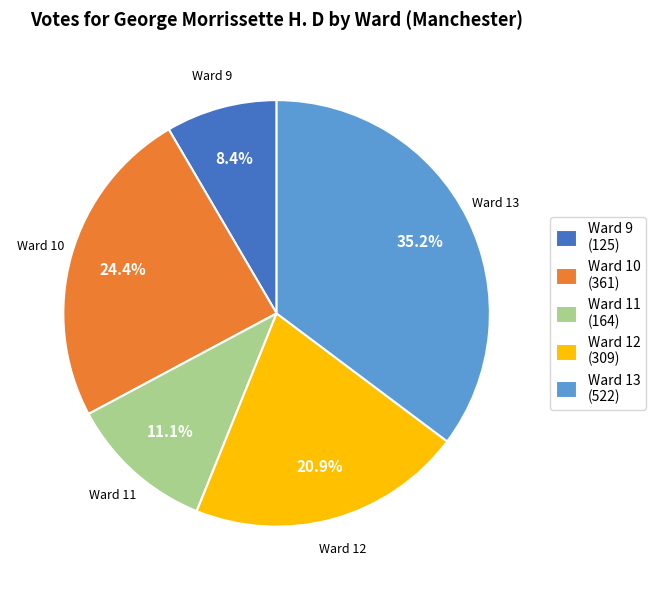

What percentage is NOT represented by Ward 10 (361)?

75.6%